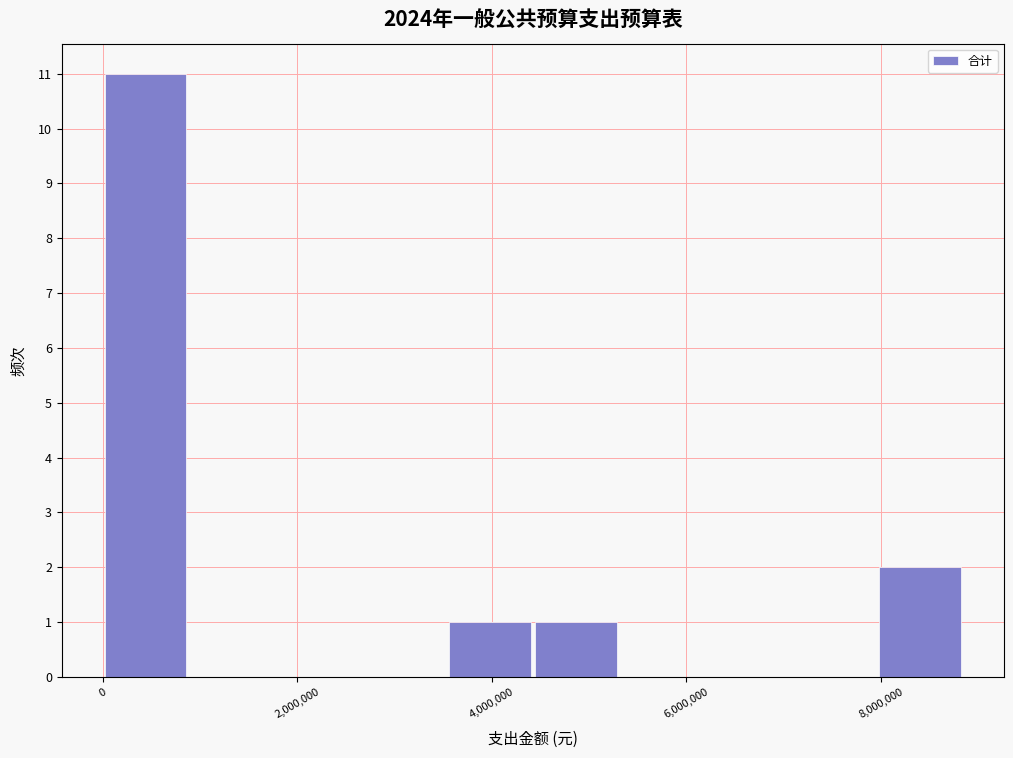

How tall is the bar that spans 4400000 to 5400000 on the x-axis? Neither the bar edges nor the heights are printed on the chart, so give them approximately, as read against the axes.

1